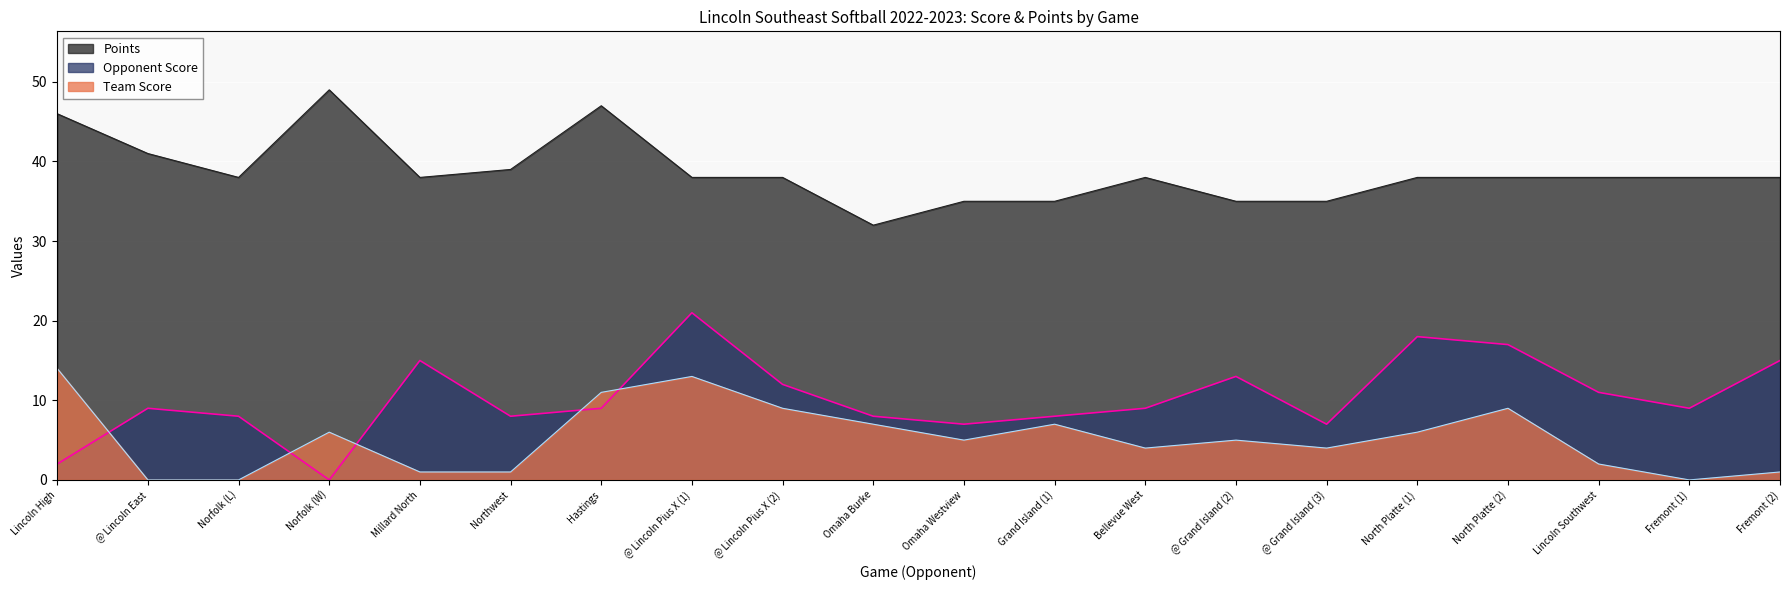

Is the value of Team Score at Hastings greater than the value of Opponent Score at Northwest?

Yes